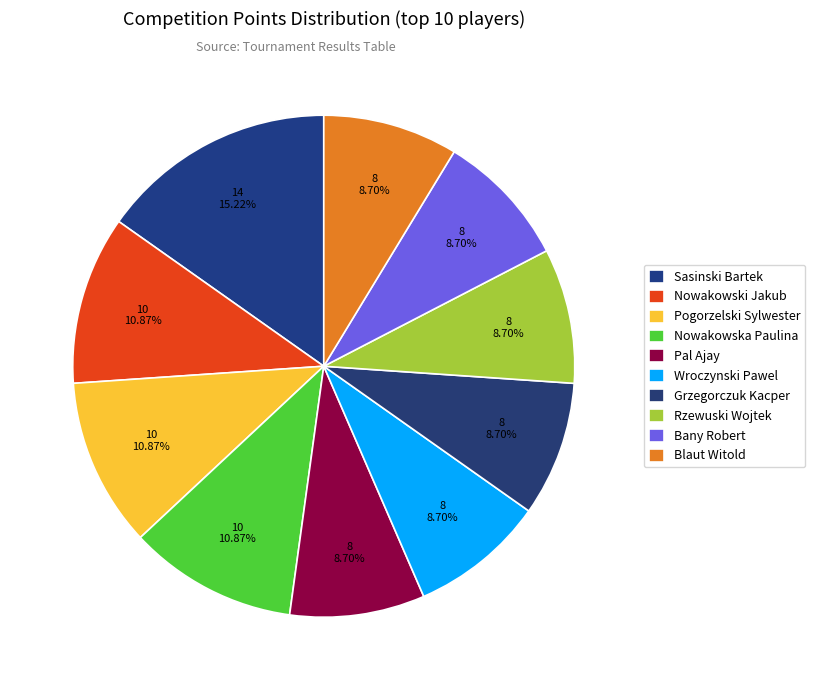

Count the number of slices in the pie.

10